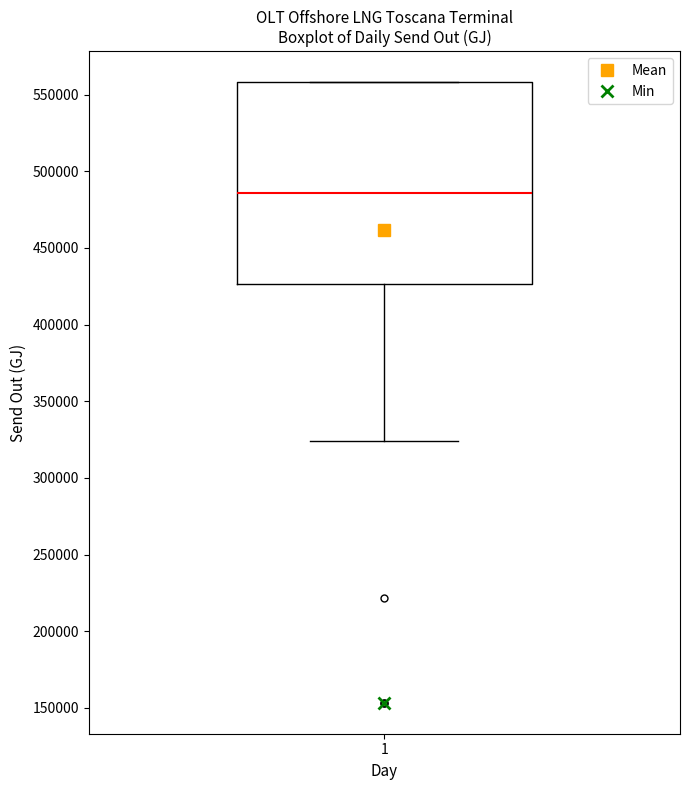

Where is the upper edge of the box at x = 1 on the y-axis? The values are not printed on the chart, so give them approximately, as read against the axis.

560000